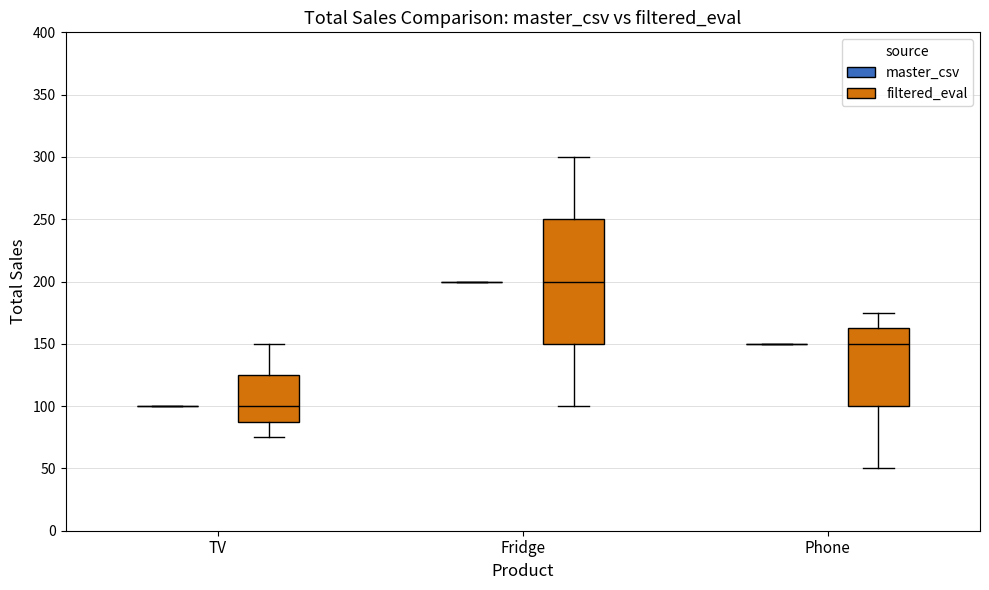

Where is the lower edge of the box for TV (filtered_eval) on the y-axis? The values are not printed on the chart, so give them approximately, as read against the axis.

90